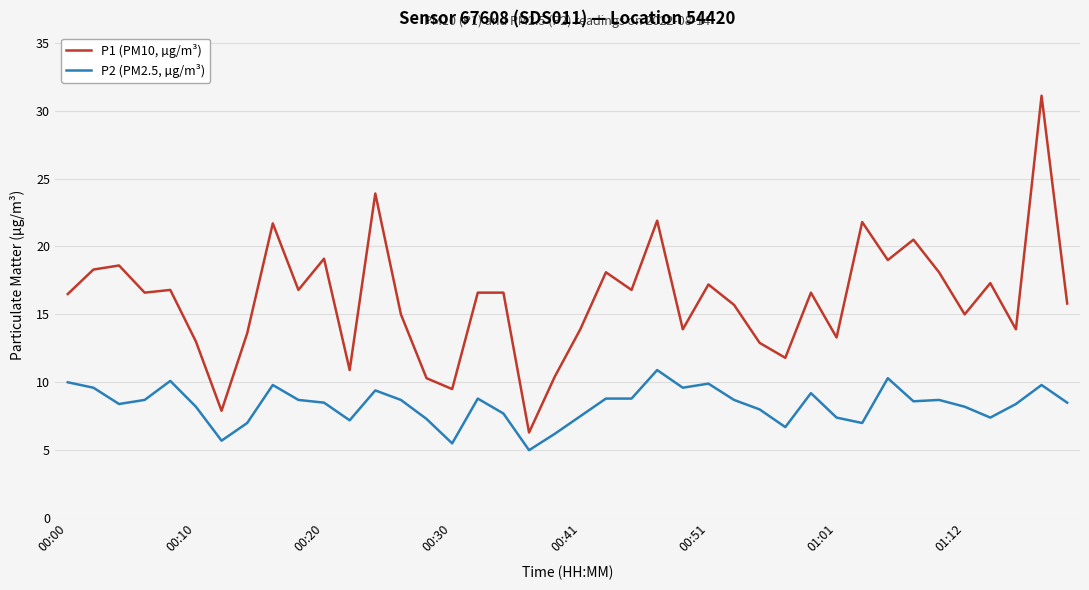

What is the maximum value for P2 (PM2.5, µg/m³)?

10.9